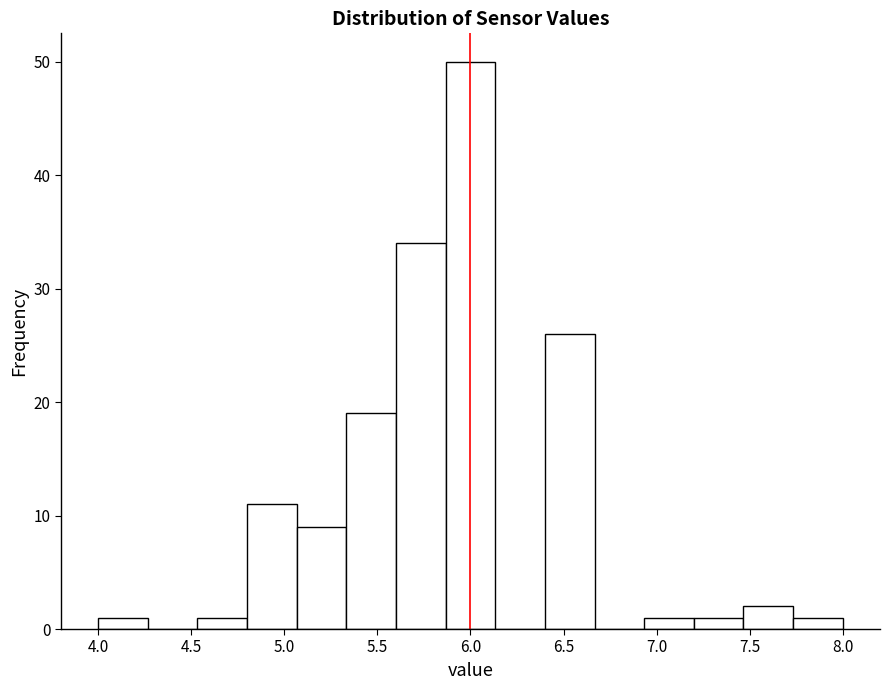

Reading left to right, list every bar in this chart as the range it spans on the x-axis followed by its height. Neither the bar edges nor the heights are printed on the chart, so give them approximately, as read against the axes.

4.00 to 4.25: 1
4.25 to 4.55: 0
4.55 to 4.80: 1
4.80 to 5.05: 11
5.05 to 5.35: 9
5.35 to 5.60: 19
5.60 to 5.85: 34
5.85 to 6.15: 50
6.15 to 6.40: 0
6.40 to 6.65: 26
6.65 to 6.95: 0
6.95 to 7.20: 1
7.20 to 7.45: 1
7.45 to 7.75: 2
7.75 to 8.00: 1